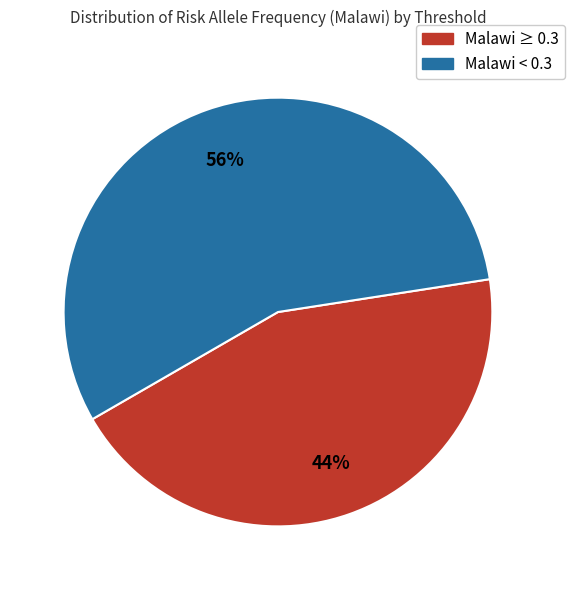

To the nearest percent, what is the difference between the largest and smallest slice percentages?

12%